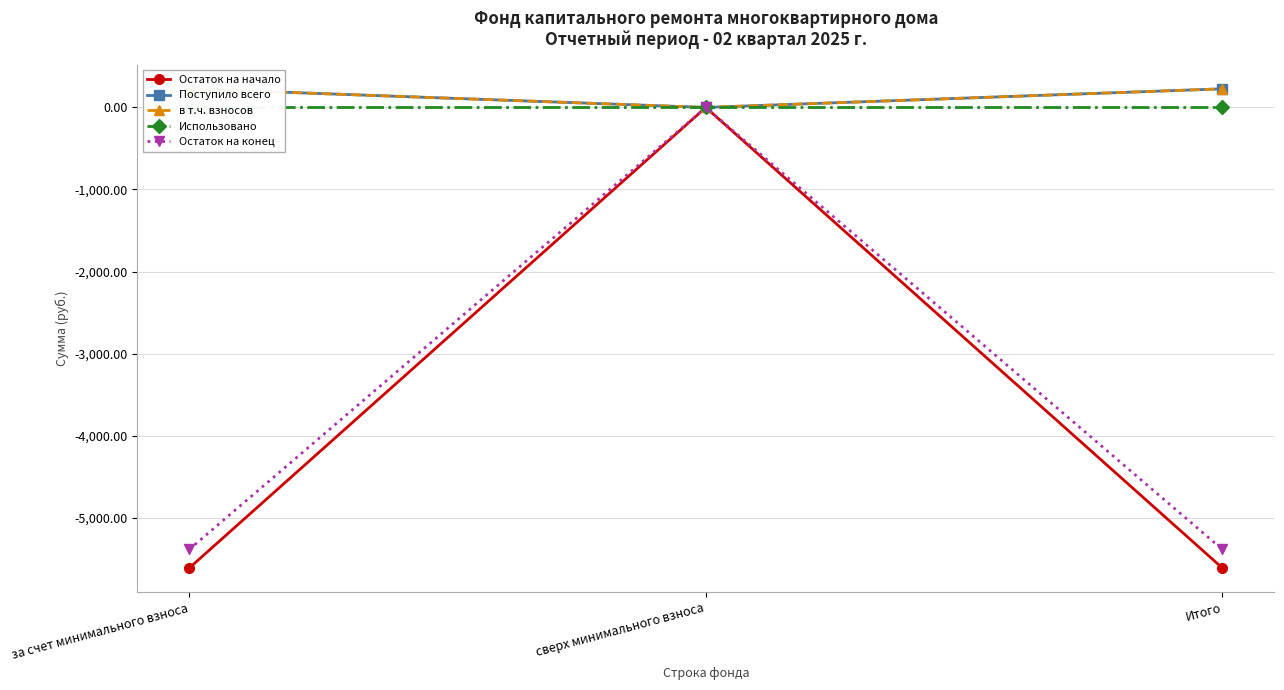

The Остаток на конец series shows -5387.4 at Итого. True or false?

True